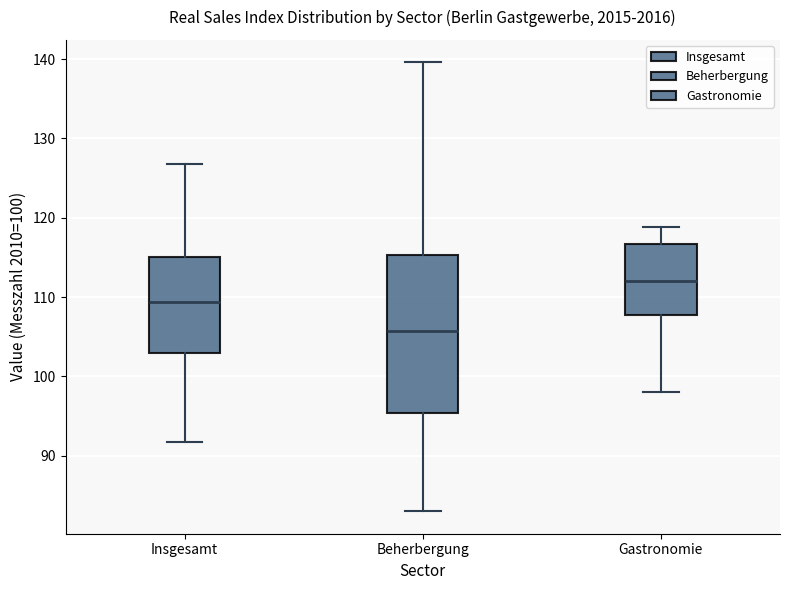

Reading left to right, read every box against the y-axis: the position of its median line, the range the box covers, and the ends of its whiskers. The values are not printed on the chart, so give them approximately, as read against the axis.

Insgesamt: median 109, box 103 to 115, whiskers 92 to 127
Beherbergung: median 106, box 95 to 115, whiskers 83 to 140
Gastronomie: median 112, box 108 to 117, whiskers 98 to 119